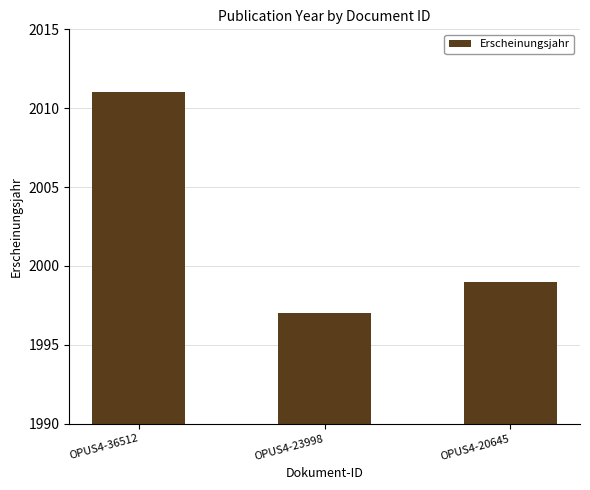

What is the minimum value shown in the chart?

1997